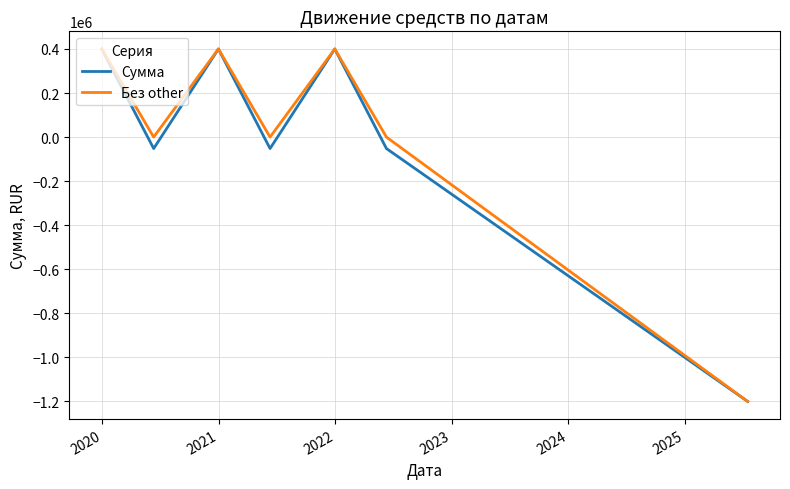

What is the maximum value for Сумма?

400000